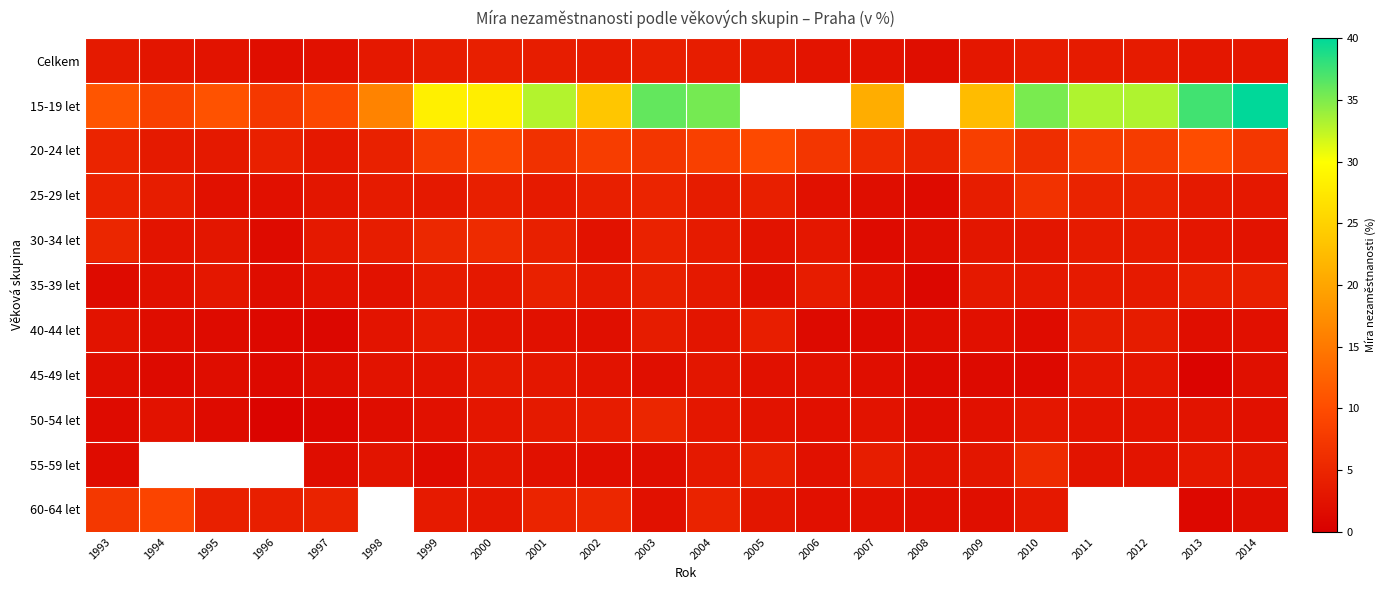

What is the approximate value of 50-54 let at 2002?

3.8